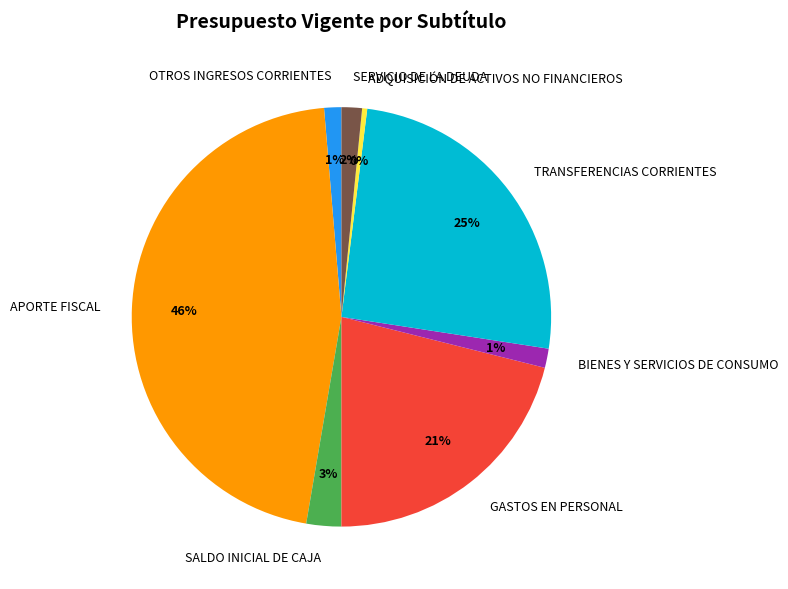

Does SALDO INICIAL DE CAJA represent more than half of the total?

No